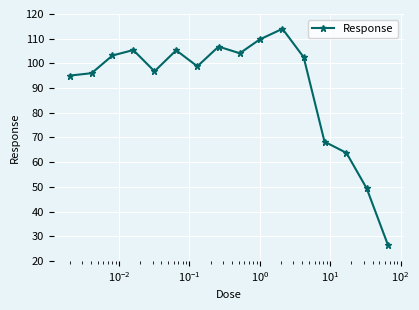

What is the value of the 6th point from the left?

105.3